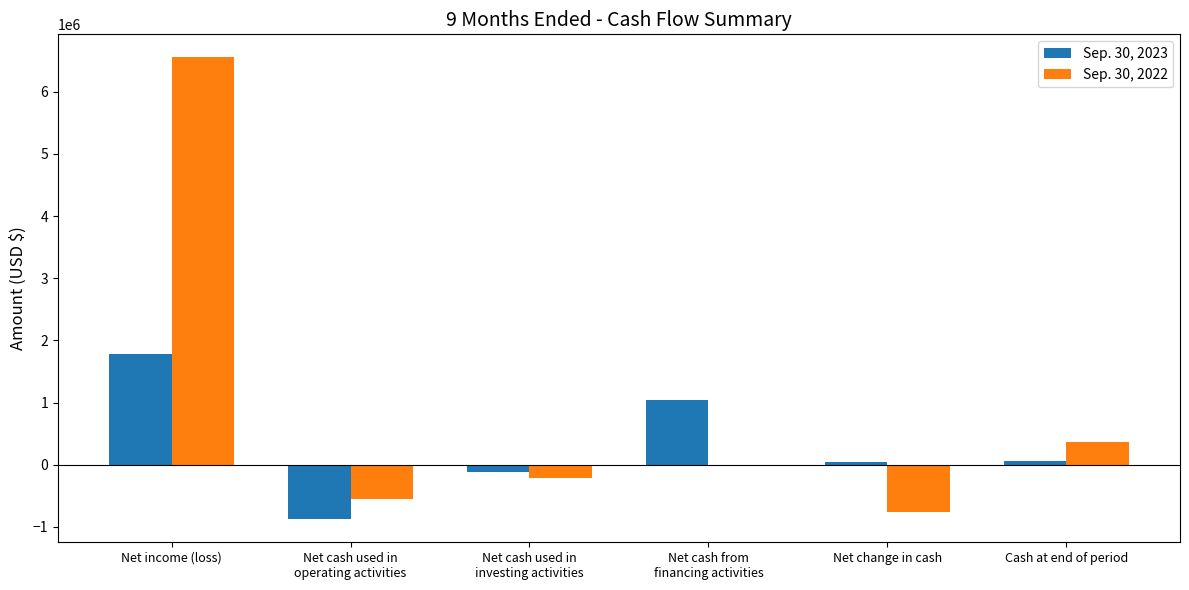

At which label does Sep. 30, 2023 reach its peak?

Net income (loss)